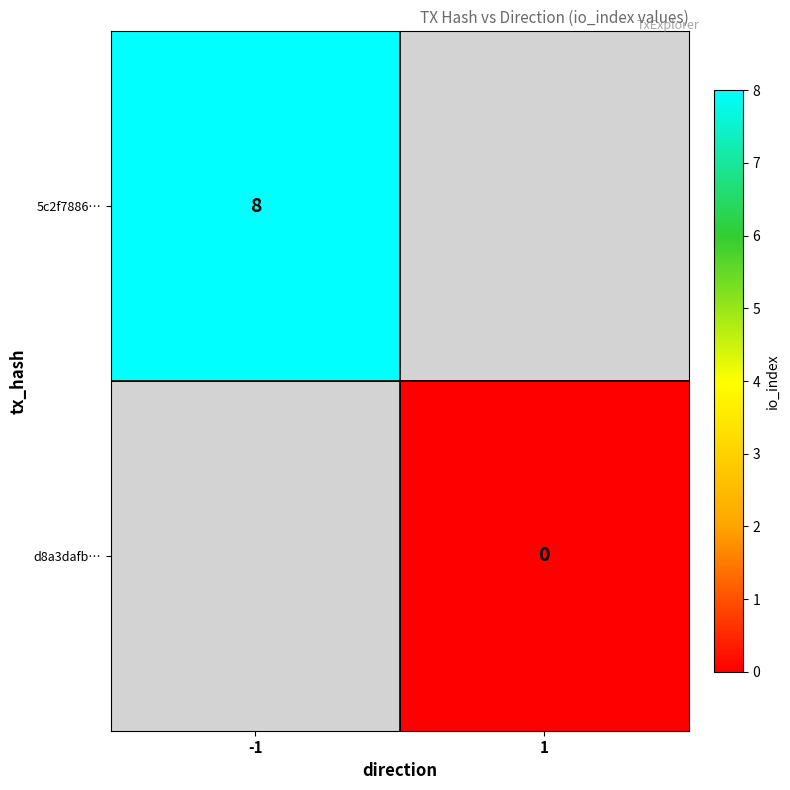

What is the highest value of the 5c2f7886… series?

8.0